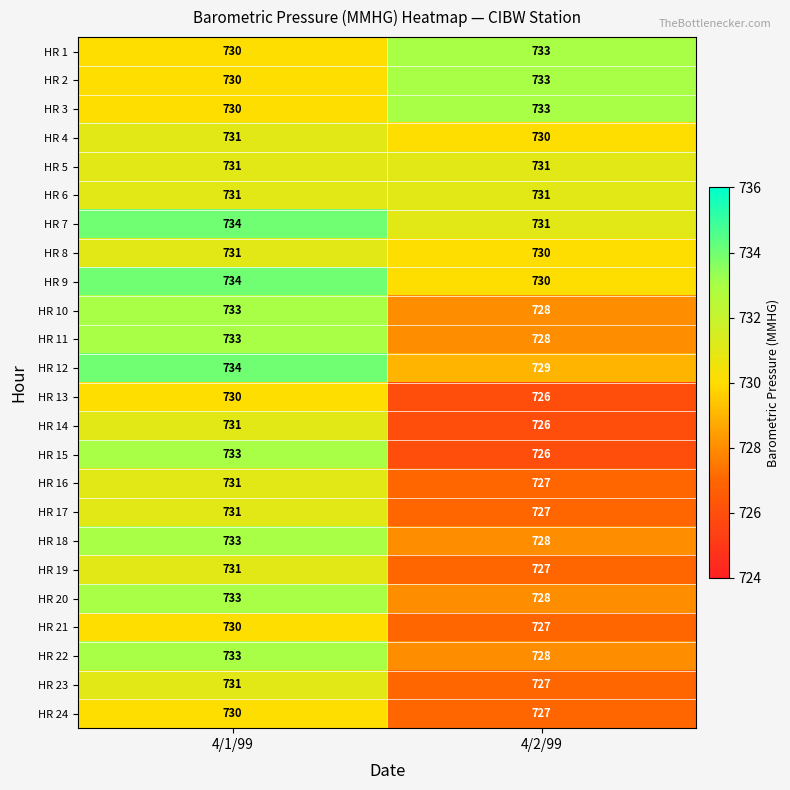

List the labels in order of HR 17 value, smallest first.

4/2/99, 4/1/99